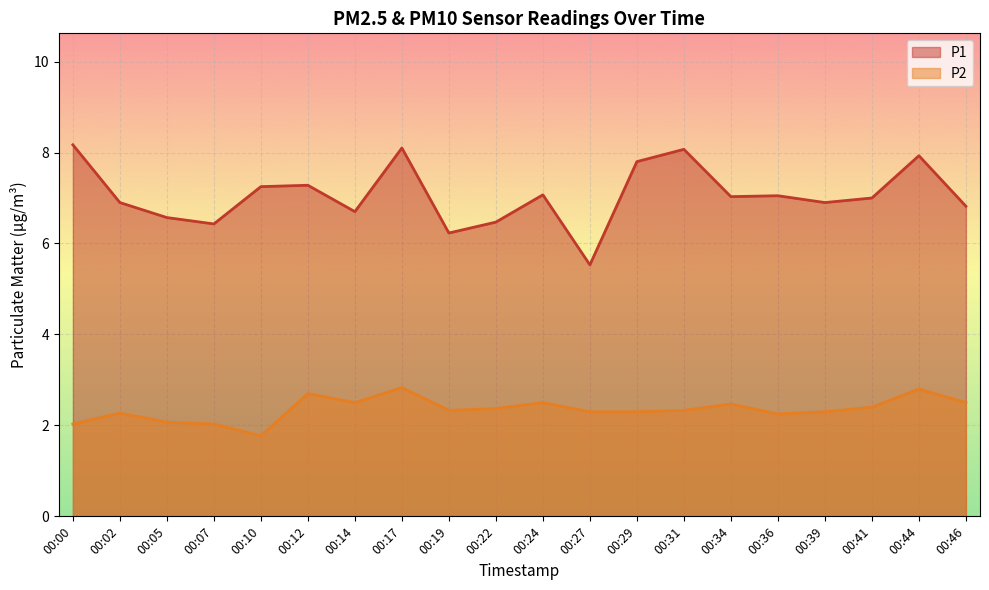

What is the sum of the P1 values at 00:12 and 00:05?

13.9